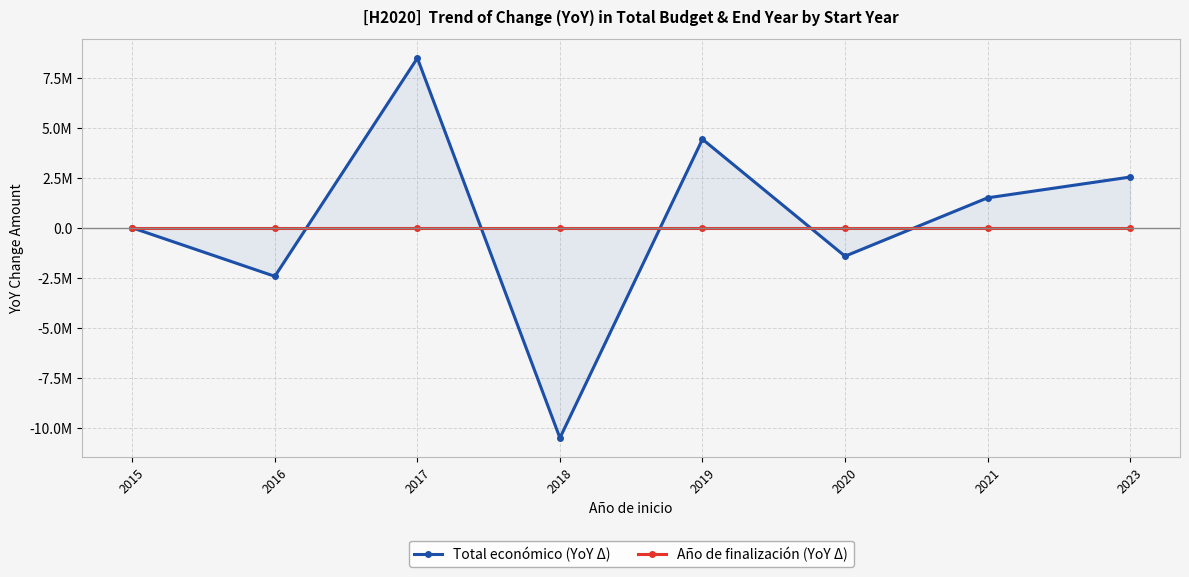

Where is the first local maximum for Total económico (YoY Δ)?

2017